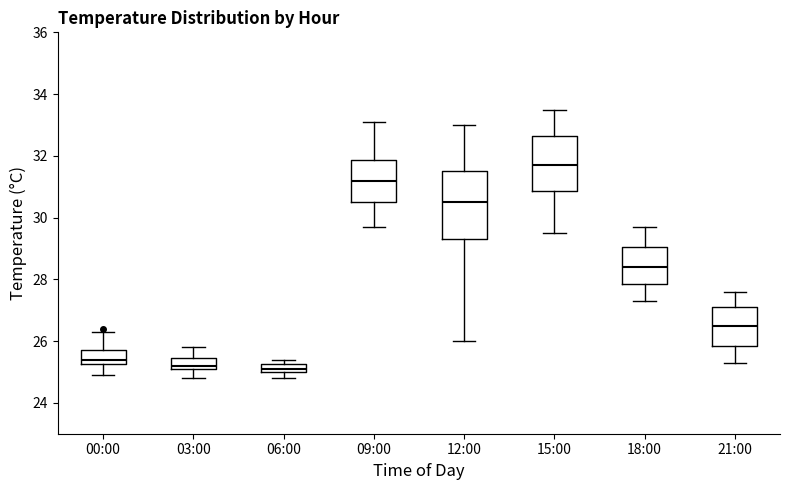

Which box has the highest median line?

15:00